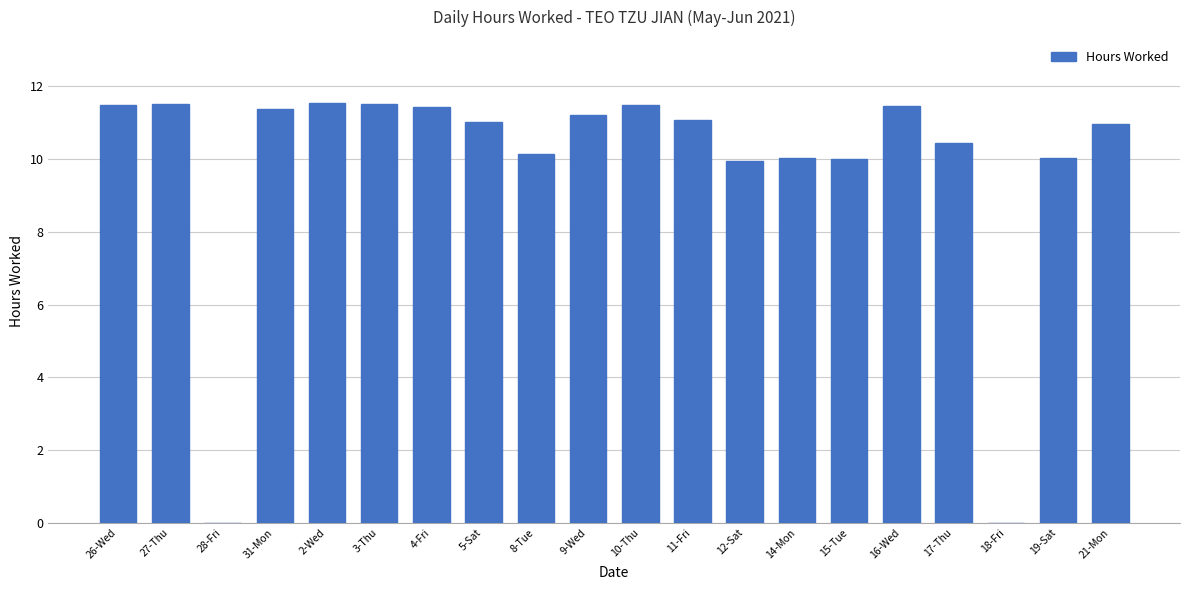

What is the sum of all values?

196.8